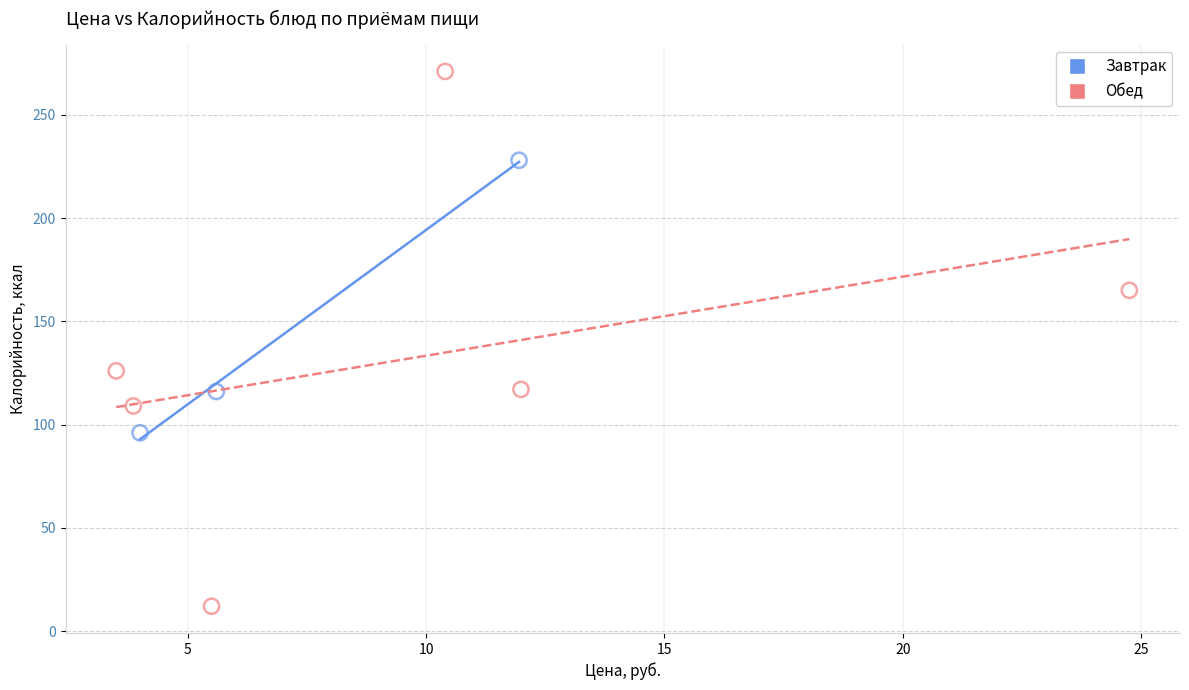

Which series reaches the minimum Y coordinate?

Обед